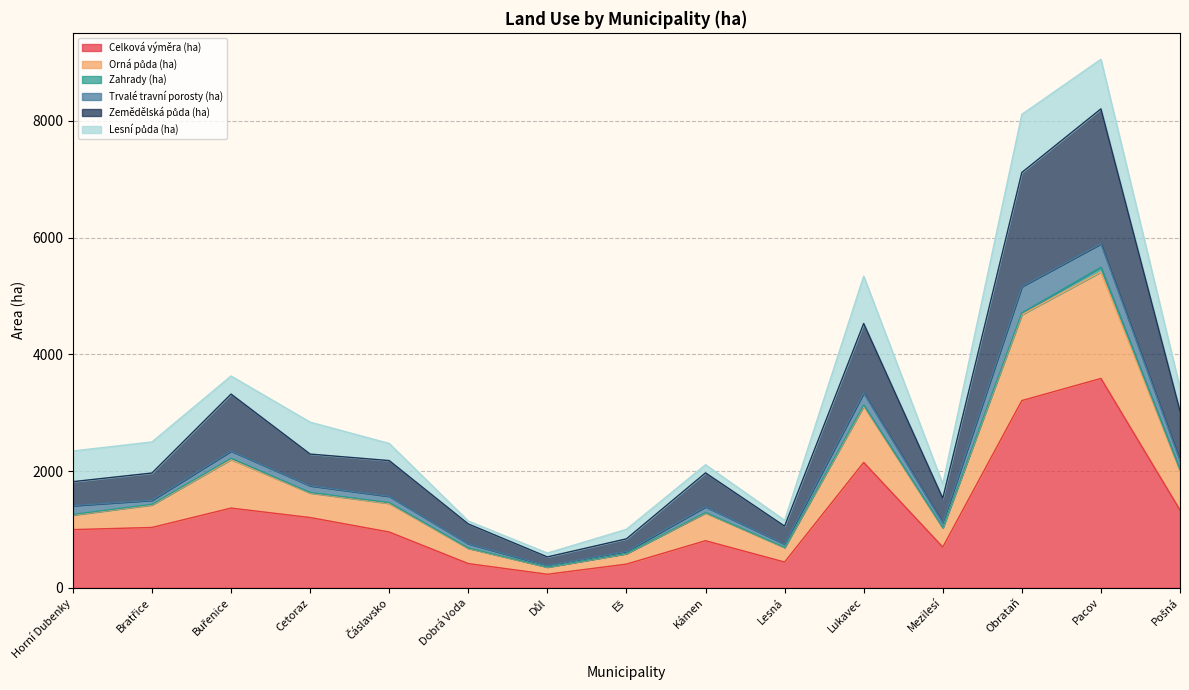

What is the difference between the maximum and minimum values in the Celková výměra (ha) series?

3354.1